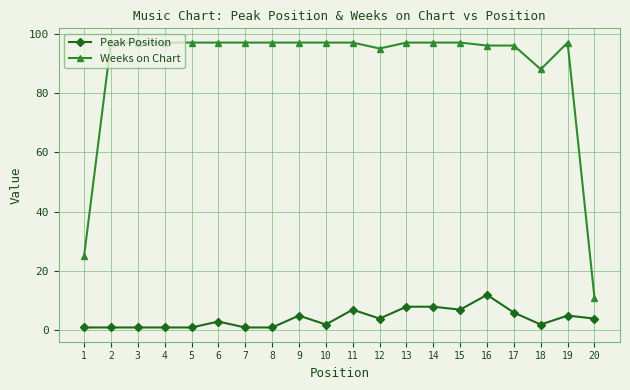

How many data points does each series have?

20